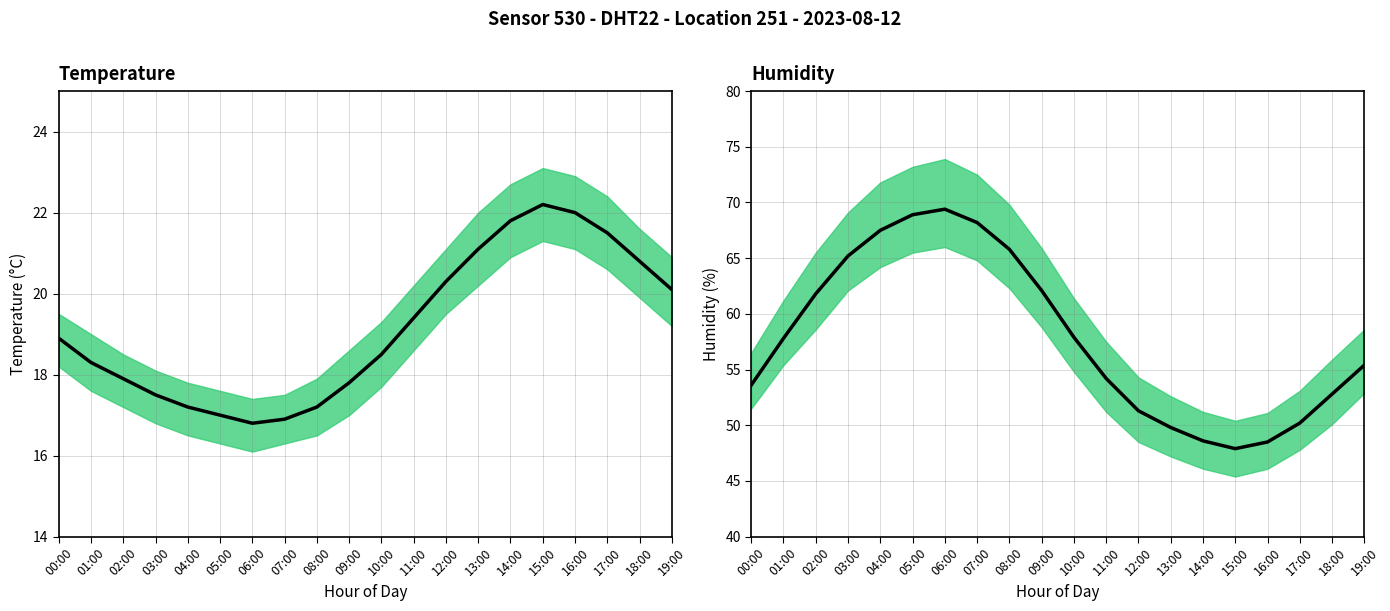

Reading left to right, what are all the values shown in this chart?

temperature: 18.9	18.3	17.9	17.5	17.2	17.0	16.8	16.9	17.2	17.8	18.5	19.4	20.3	21.1	21.8	22.2	22.0	21.5	20.8	20.1
temperature_upper: 19.5	19.0	18.5	18.1	17.8	17.6	17.4	17.5	17.9	18.6	19.3	20.2	21.1	22.0	22.7	23.1	22.9	22.4	21.6	20.9
temperature_lower: 18.2	17.6	17.2	16.8	16.5	16.3	16.1	16.3	16.5	17.0	17.7	18.6	19.5	20.2	20.9	21.3	21.1	20.6	19.9	19.2
humidity: 53.6	57.8	61.8	65.2	67.5	68.9	69.4	68.2	65.8	62.1	57.9	54.2	51.3	49.8	48.6	47.9	48.5	50.2	52.8	55.4
humidity_upper: 56.5	61.2	65.5	69.1	71.8	73.2	73.9	72.5	69.8	65.9	61.4	57.5	54.3	52.6	51.2	50.4	51.1	53.1	55.9	58.6
humidity_lower: 51.5	55.4	58.6	62.1	64.2	65.5	66.0	64.8	62.3	58.8	54.8	51.2	48.5	47.2	46.1	45.4	46.1	47.8	50.1	52.9